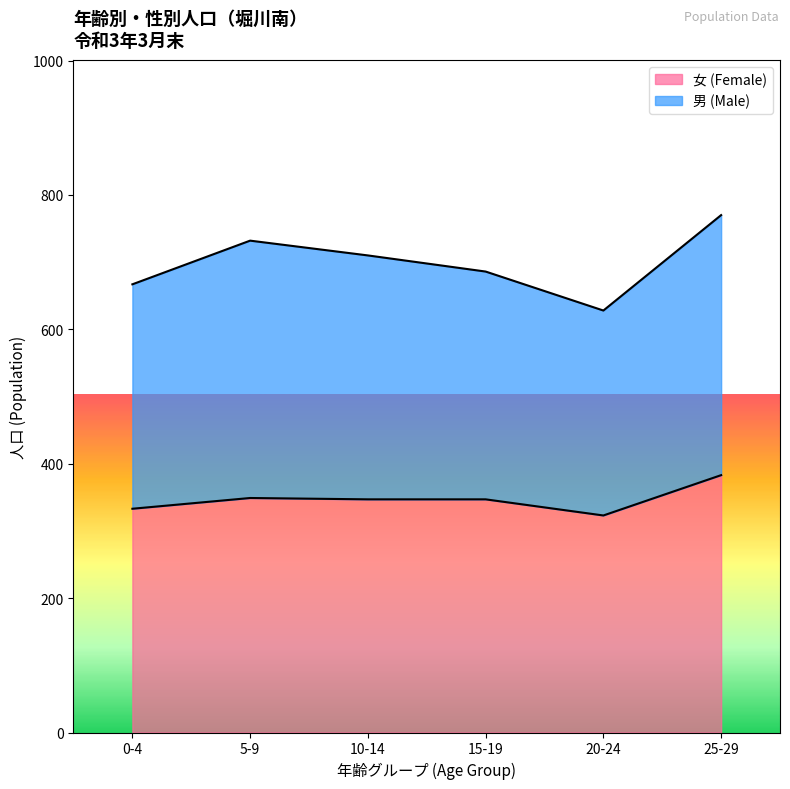

Does the chart display data point markers on the line(s)?

No